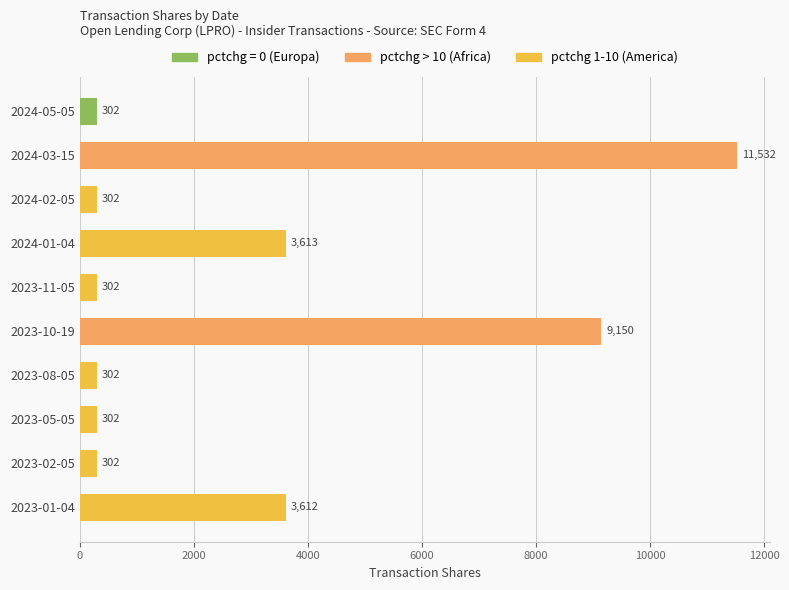

At which label is the value closest to 5917?

2024-01-04